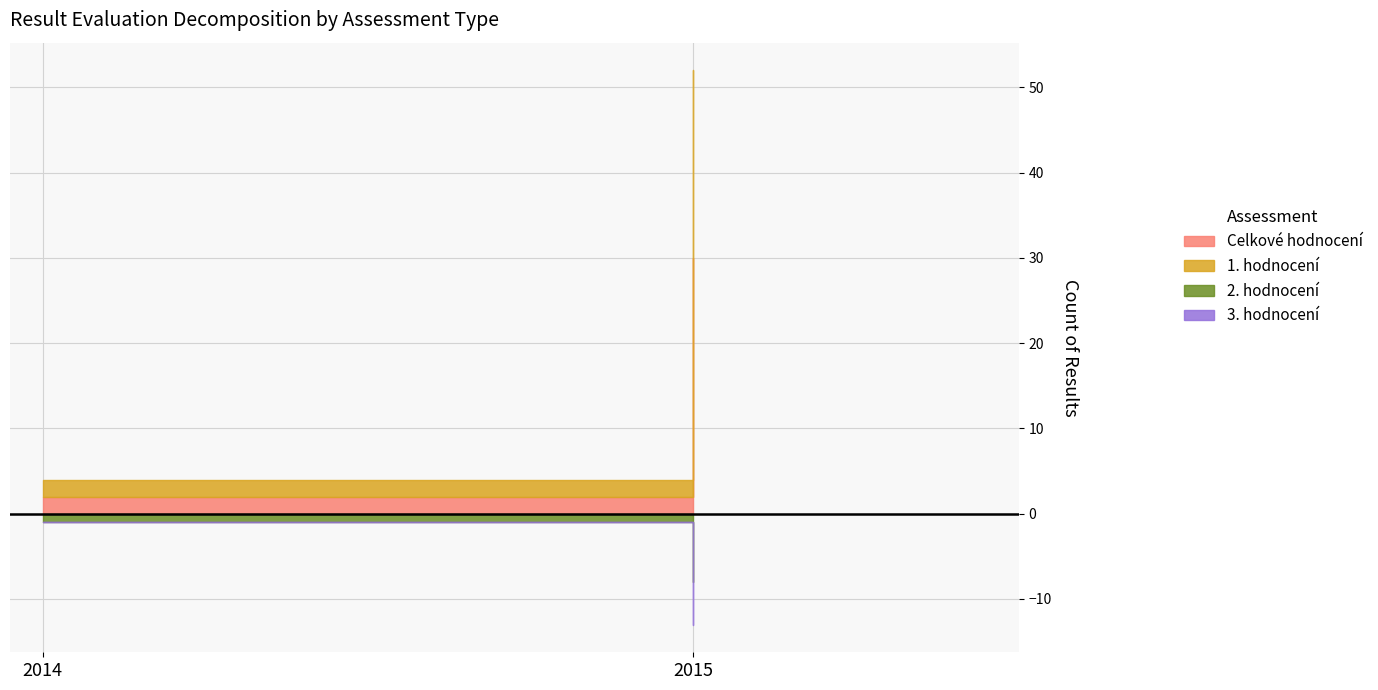

Is the value of 3. hodnocení at 2014 greater than the value of 2. hodnocení at 2015?

No